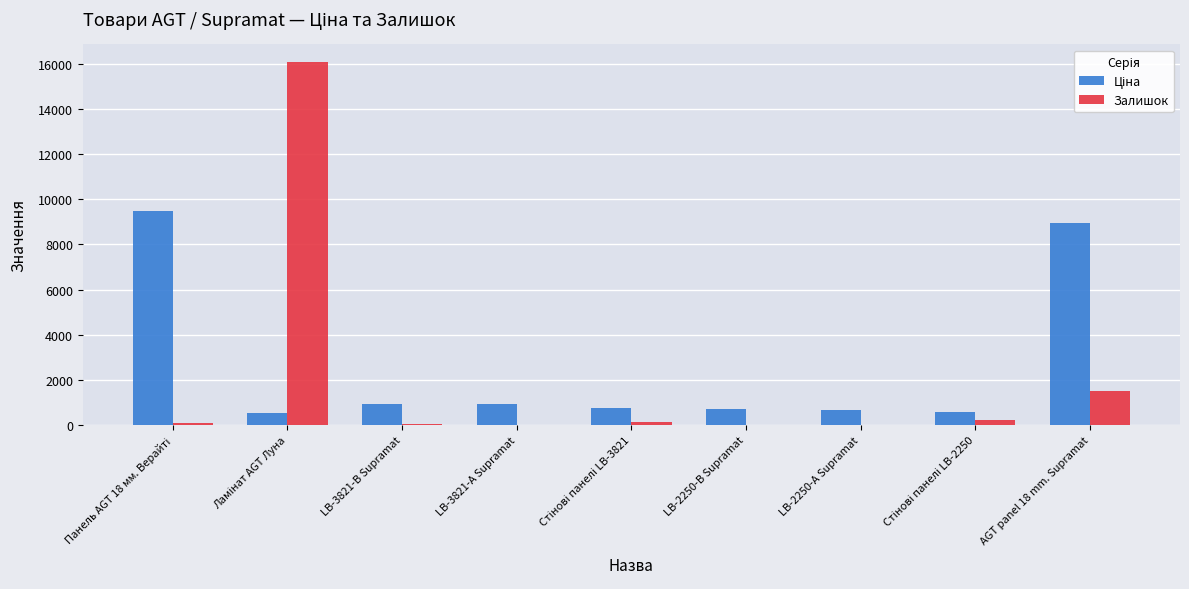

Is it true that Залишок equals 24.0 at LB-3821-В Supramat?

True